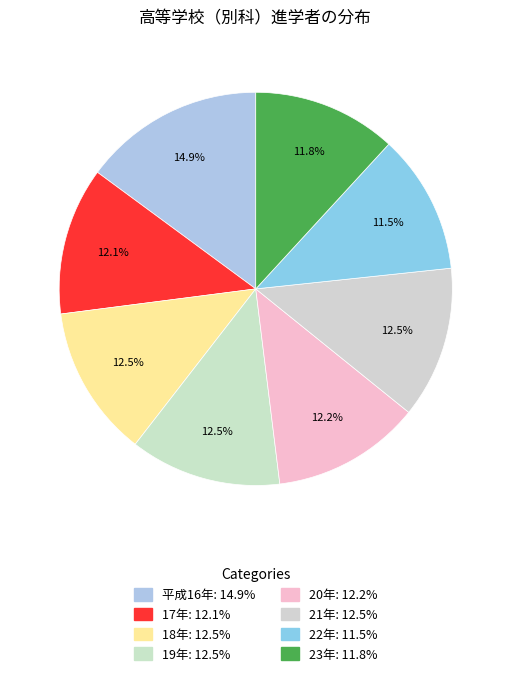

To the nearest percent, what is the combined percentage of 20年 and 19年?

25%